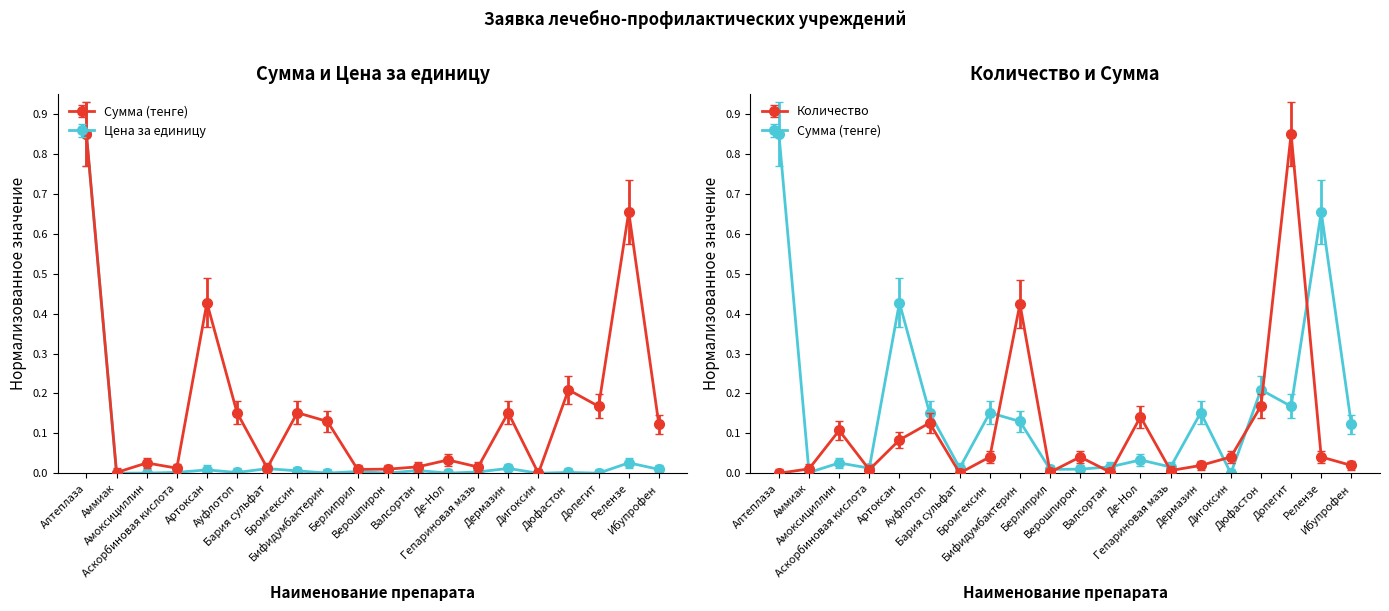

Is this an area chart (filled region under the line)?

No